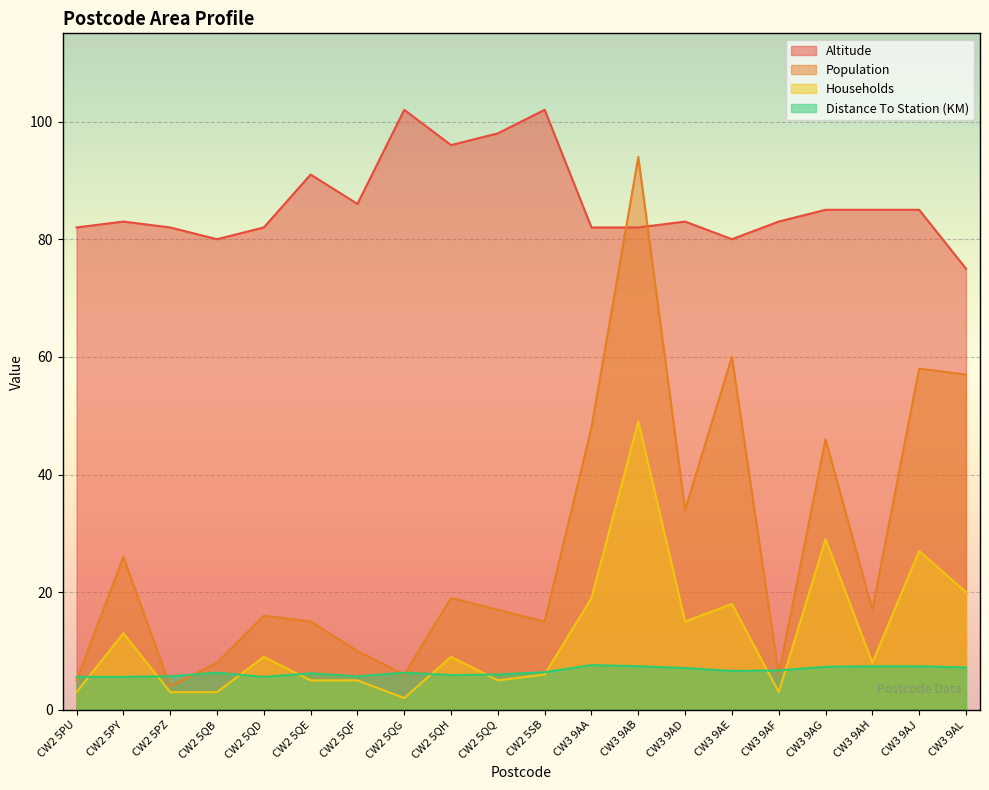

List the series in order of their peak value, lowest first.

Distance To Station (KM), Households, Population, Altitude